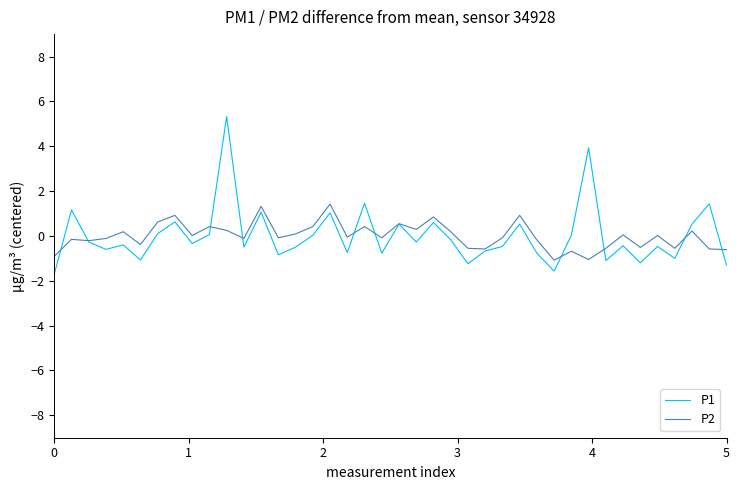

Which series has the widest spread of values?

P1